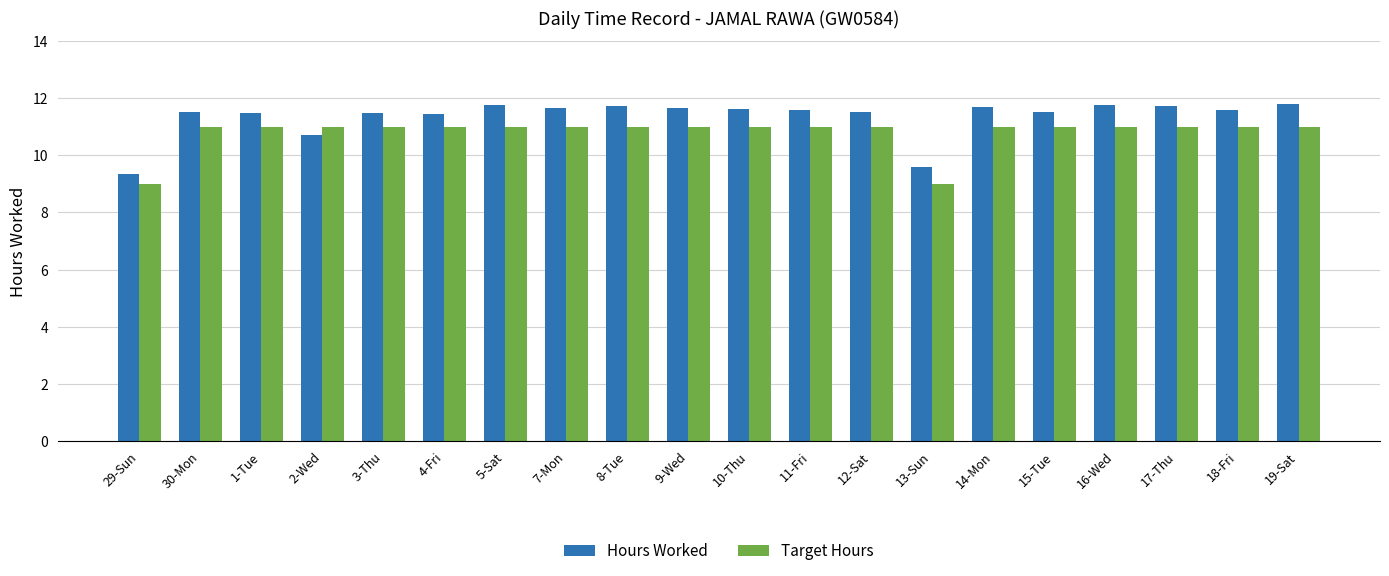

Read the Target Hours value at 12-Sat.

11.0